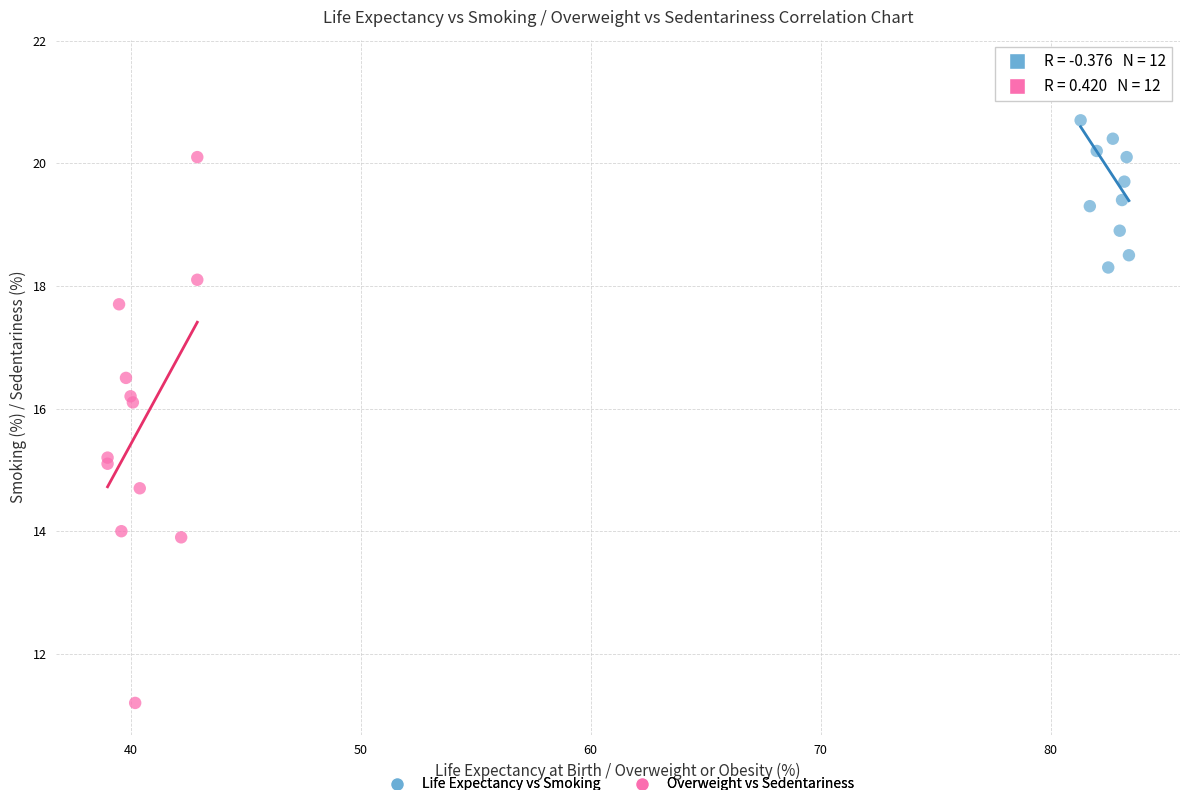

Which series has the largest Y range (max minus min)?

Overweight vs Sedentariness